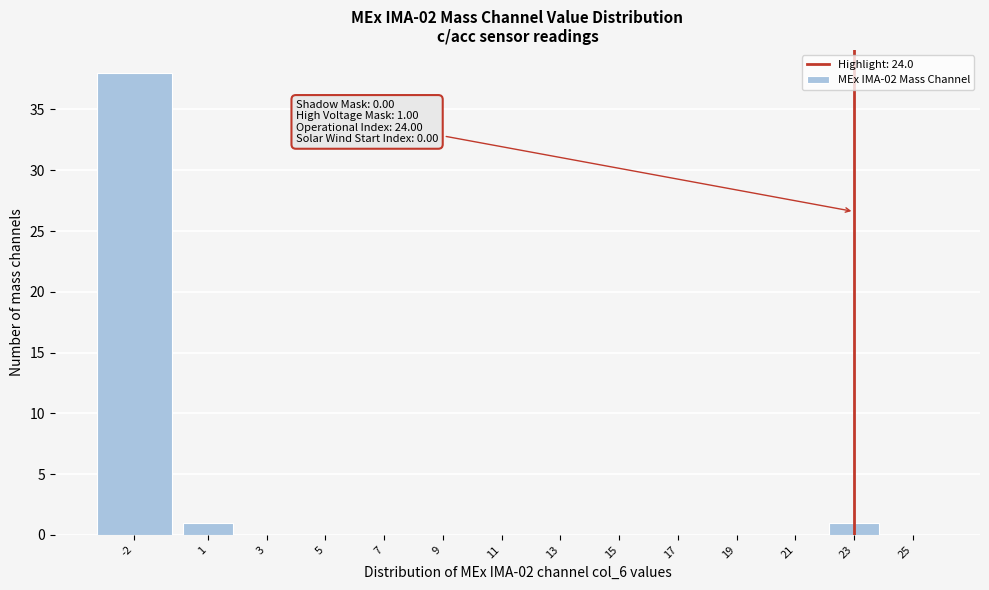

Reading right to left, list all the values displayed in this chart.

25=0	23=1	21=0	19=0	17=0	15=0	13=0	11=0	9=0	7=0	5=0	3=0	1=1	-2=38